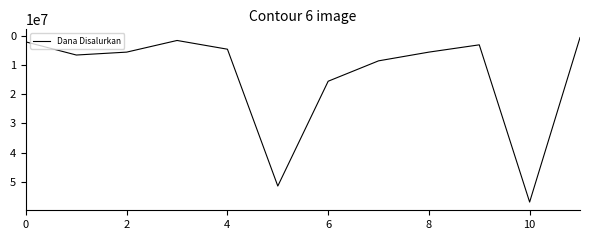

What is the difference between the maximum and minimum values?

56500000